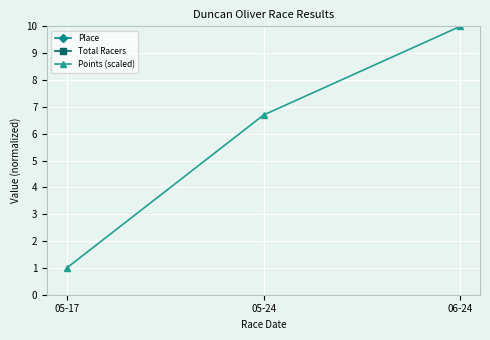

What is the difference between the Points (scaled) values at 05-24 and 06-24?

3.3